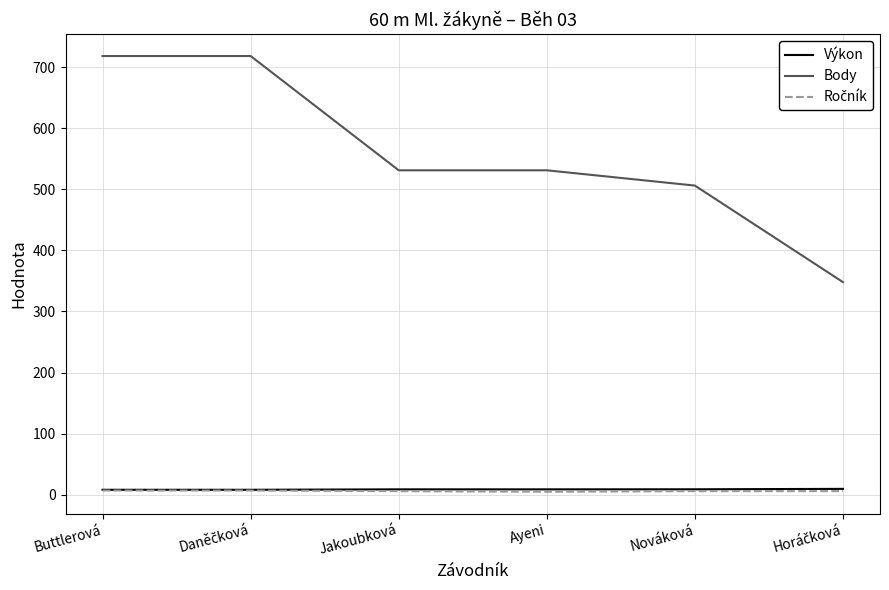

True or false: Body and Výkon intersect in this chart.

False